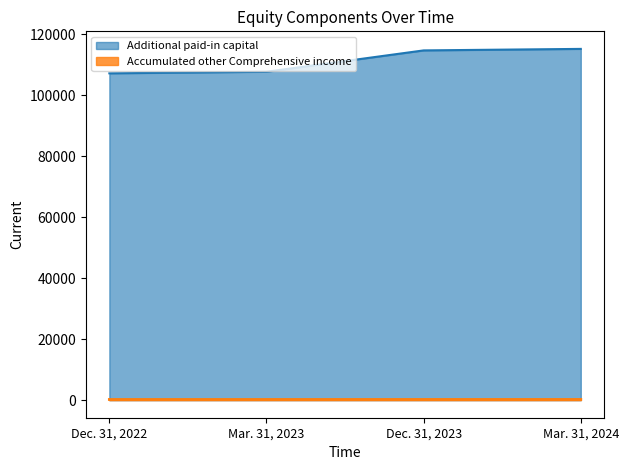

What is the difference between the maximum and minimum values?

8014